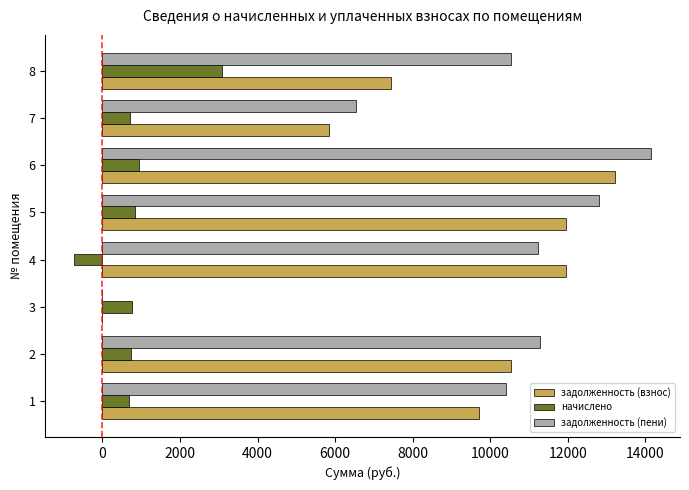

Which series changed the most between 2 and 6?

задолженность (пени)